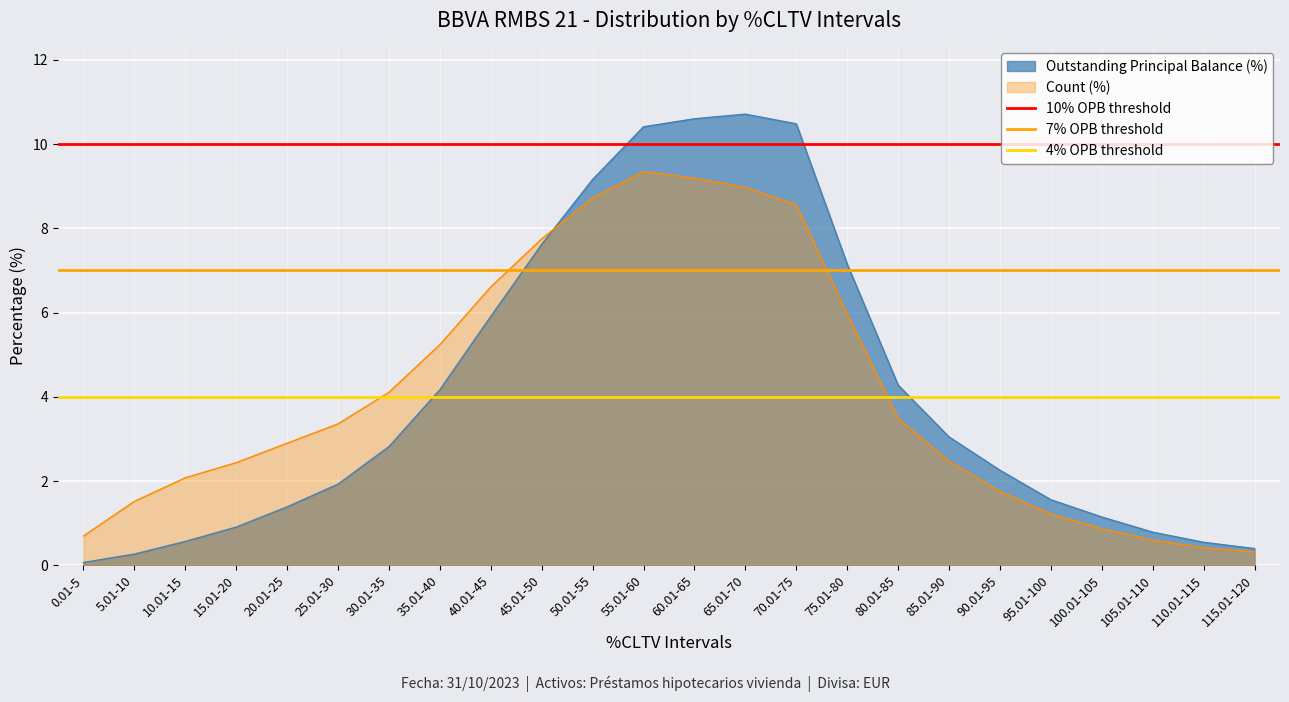

Which has a higher value, 5.01-10 or 0.01-5?

5.01-10